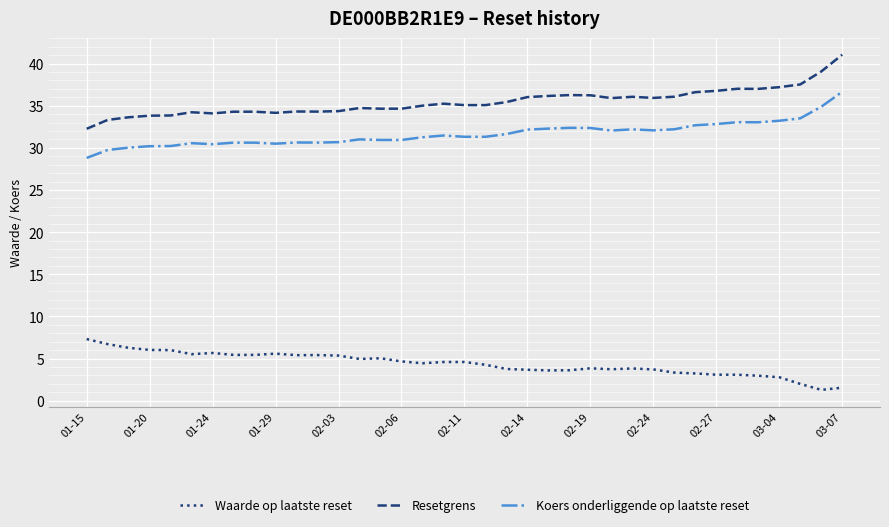

What is the highest value of the Resetgrens series?

41.1